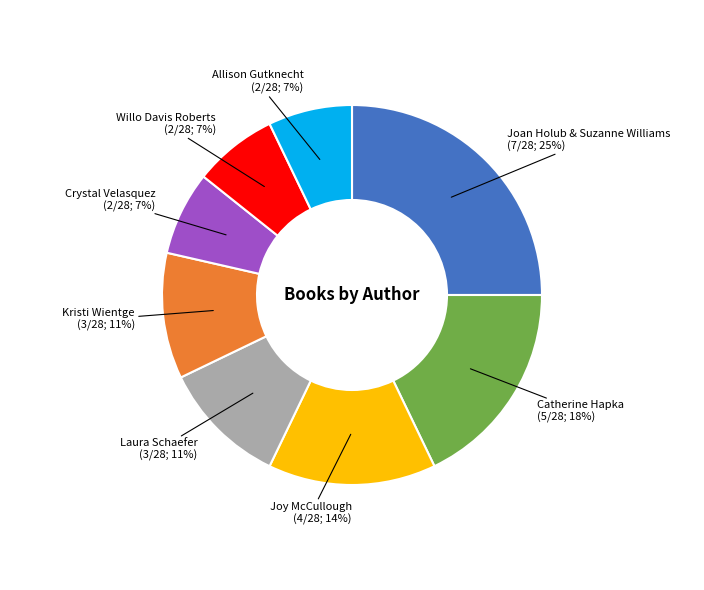

Is it true that Willo Davis Roberts is 1% of the pie?

False